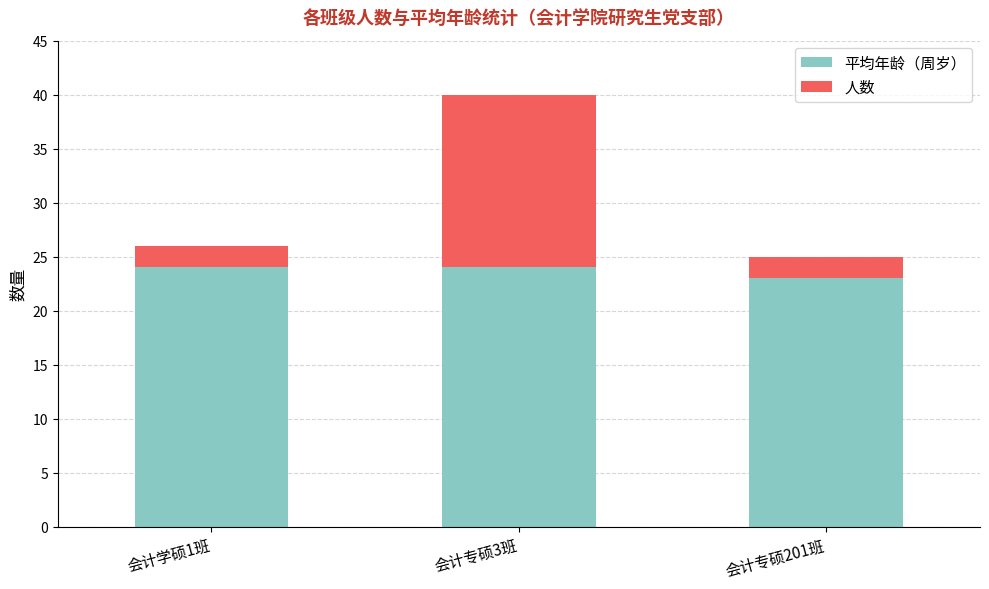

What is the average value of the 平均年龄（周岁） series?

24